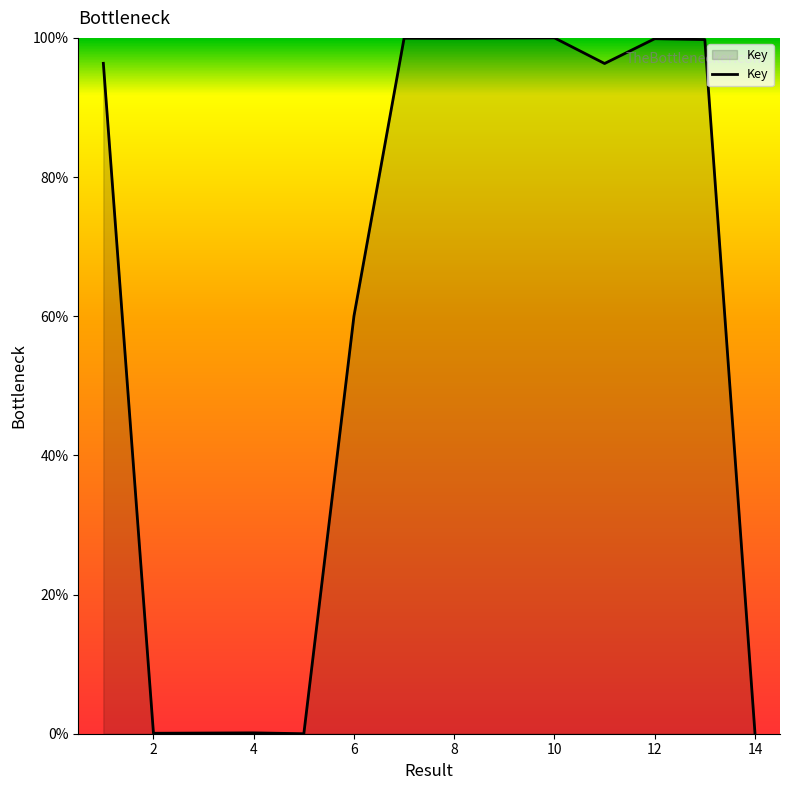

What is the maximum value shown in the chart?

100.0